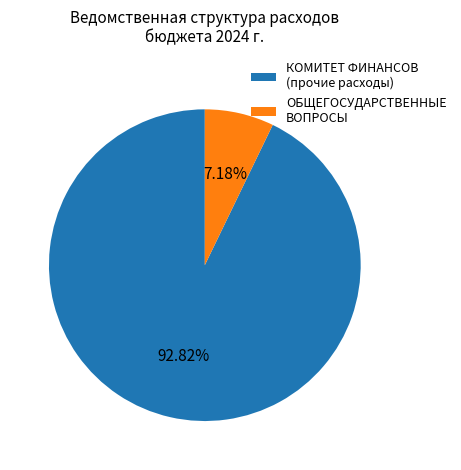

Which slice represents more than half of the pie?

КОМИТЕТ ФИНАНСОВ (прочие расходы)